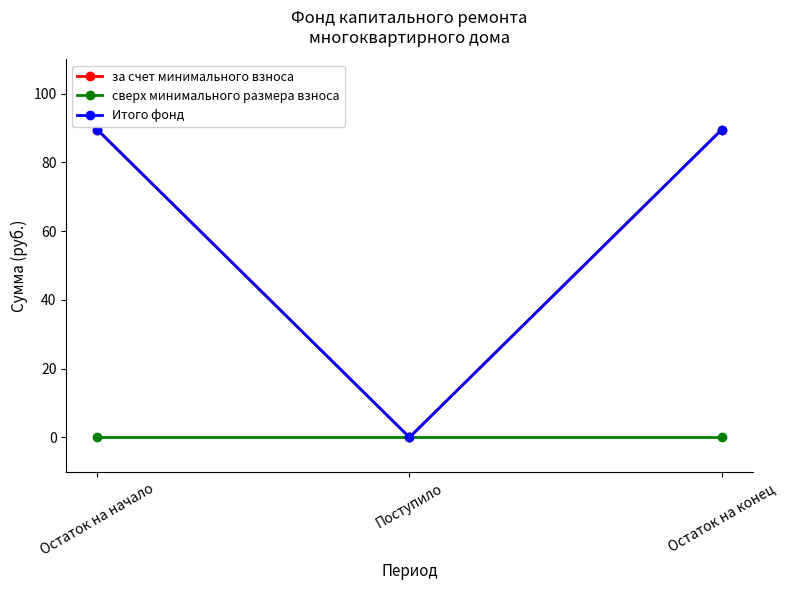

What is the sum of all Итого фонд values?

179.0